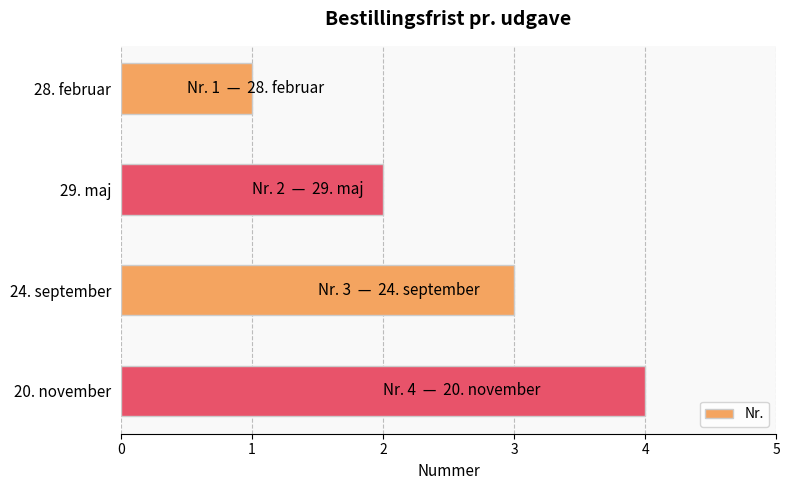

At which label is the value closest to 2?

29. maj